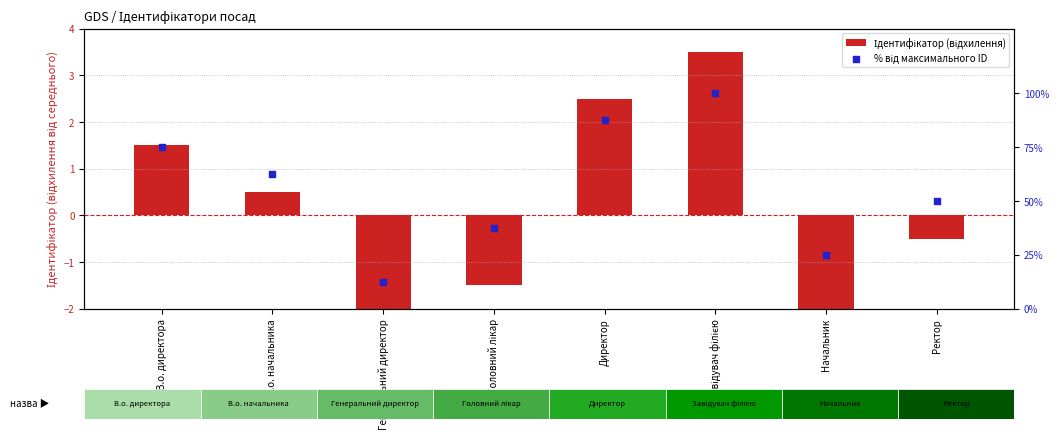

What are all the series names shown in the legend?

Ідентифікатор (відхилення), % від максимального ID